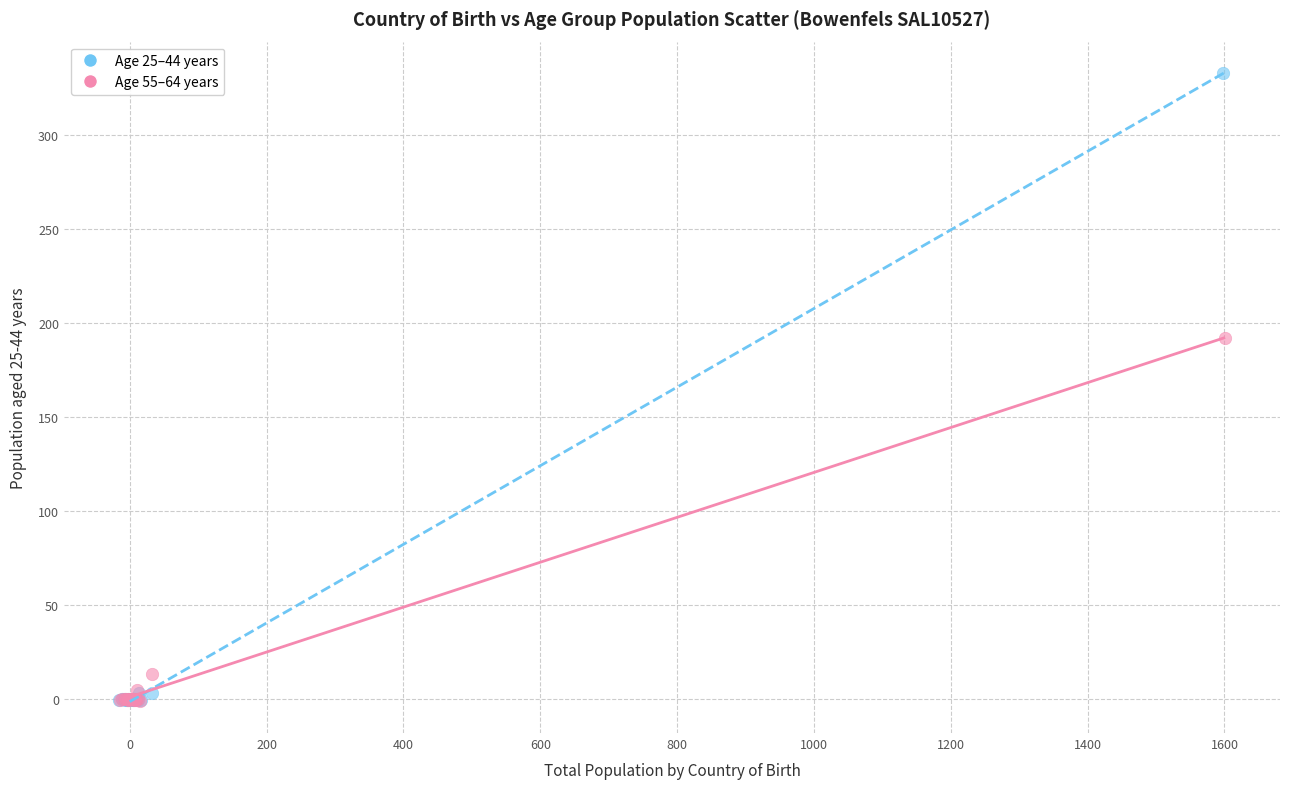

Which series contains the highest Y value?

Age 25–44 years